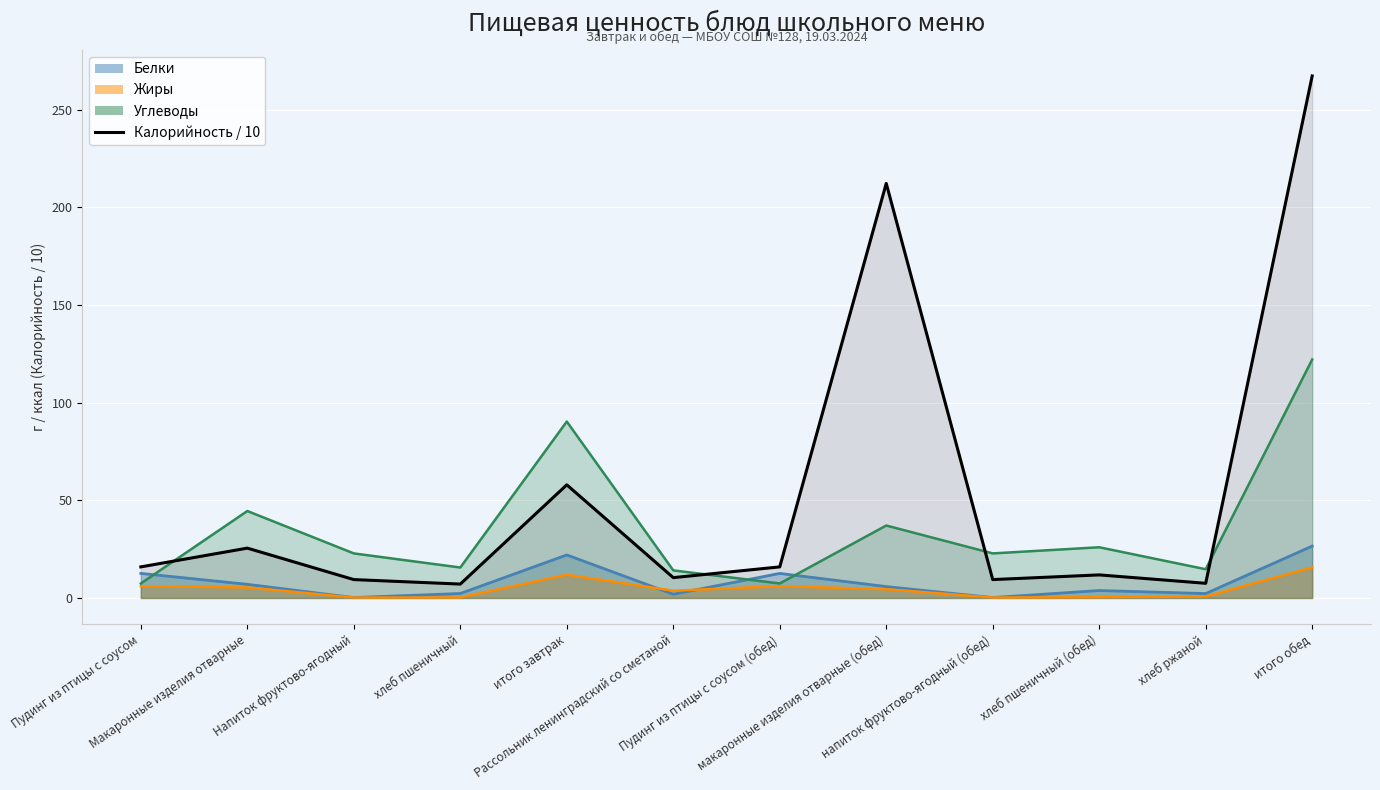

Is the value of Калорийность at итого завтрак greater than the value of Жиры at Пудинг из птицы с соусом (обед)?

Yes